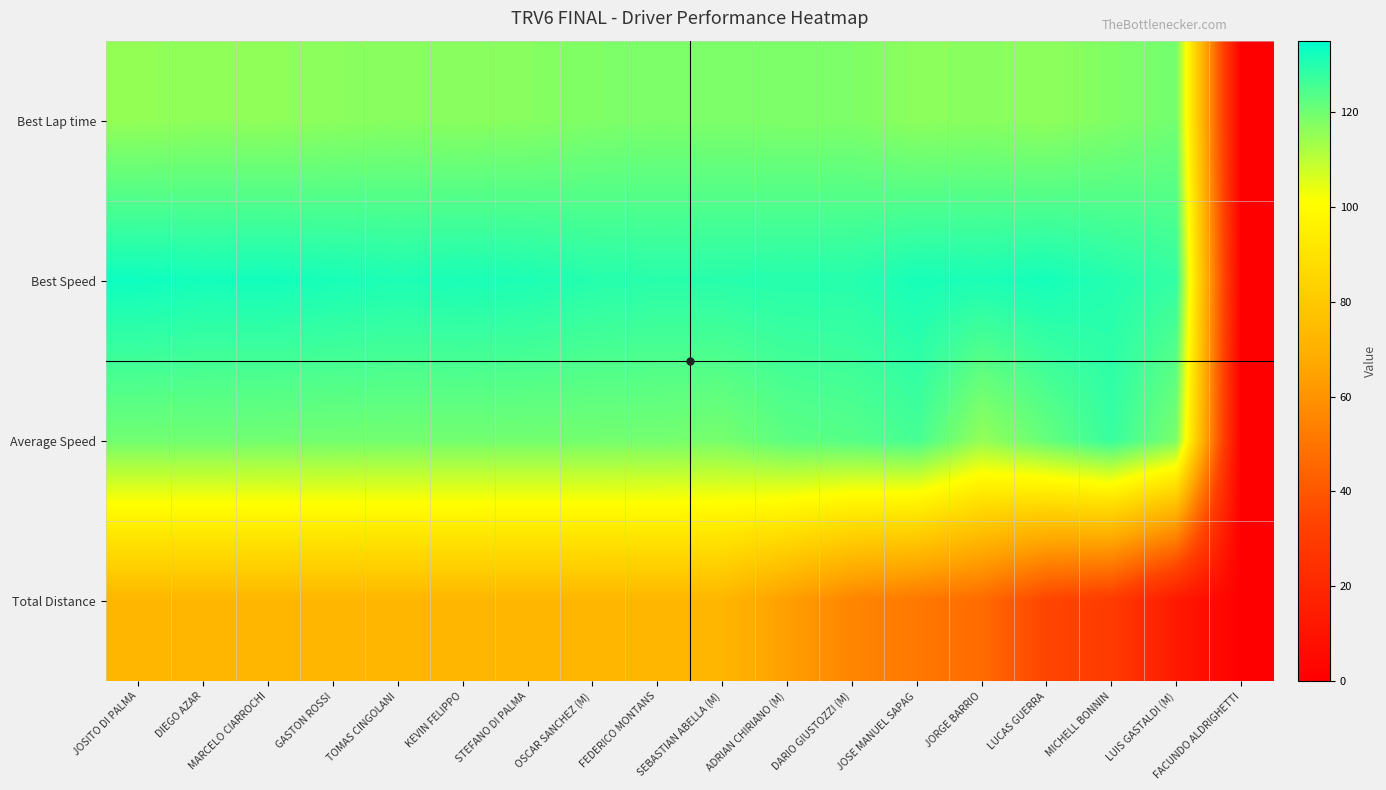

Which has a higher value, JOSITO DI PALMA or DIEGO AZAR?

DIEGO AZAR